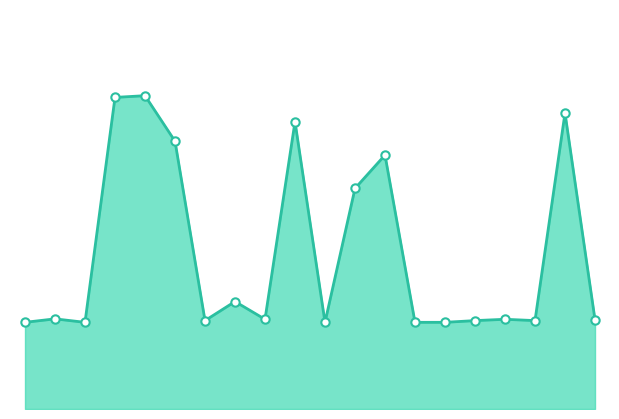

Where is the data nearest to the value 20169?

00:29